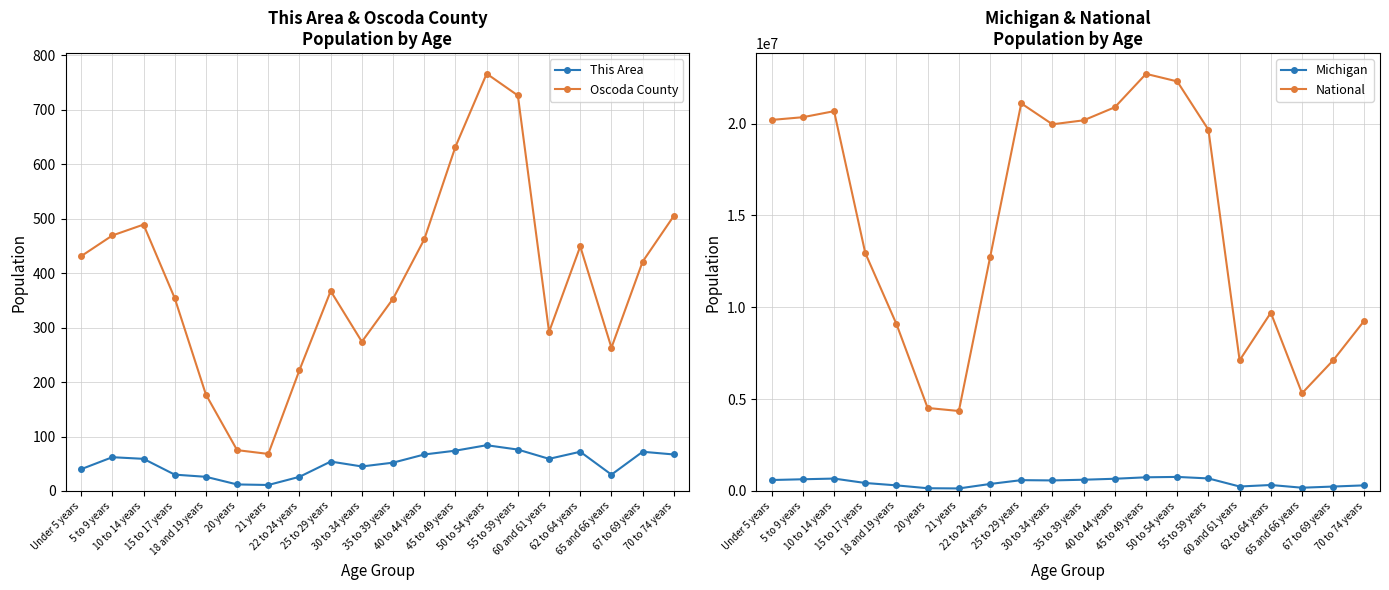

What is the difference between the highest and lowest values at 25 to 29 years?

21101795